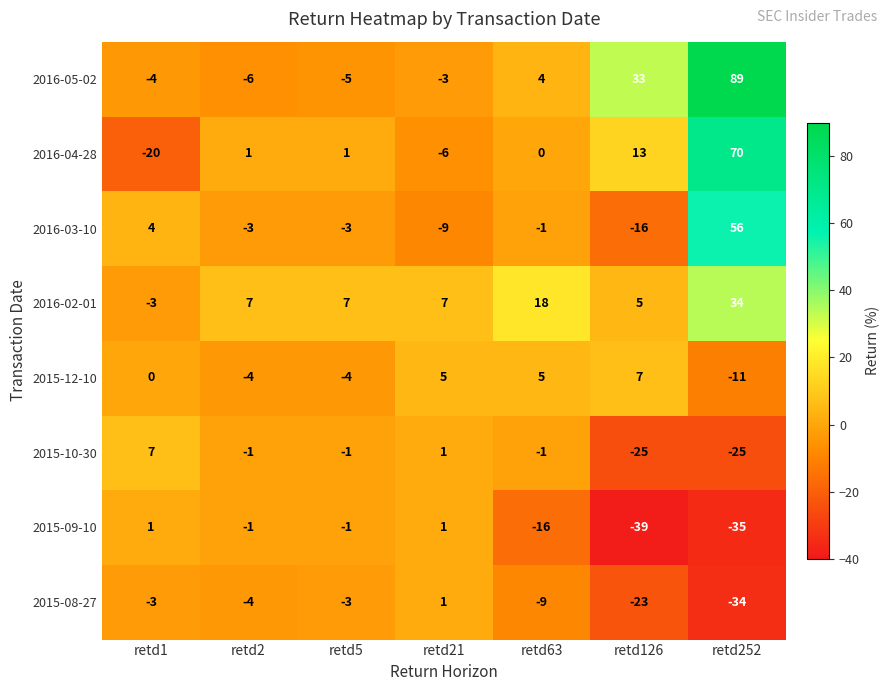

What is the minimum value shown in the chart?

-39